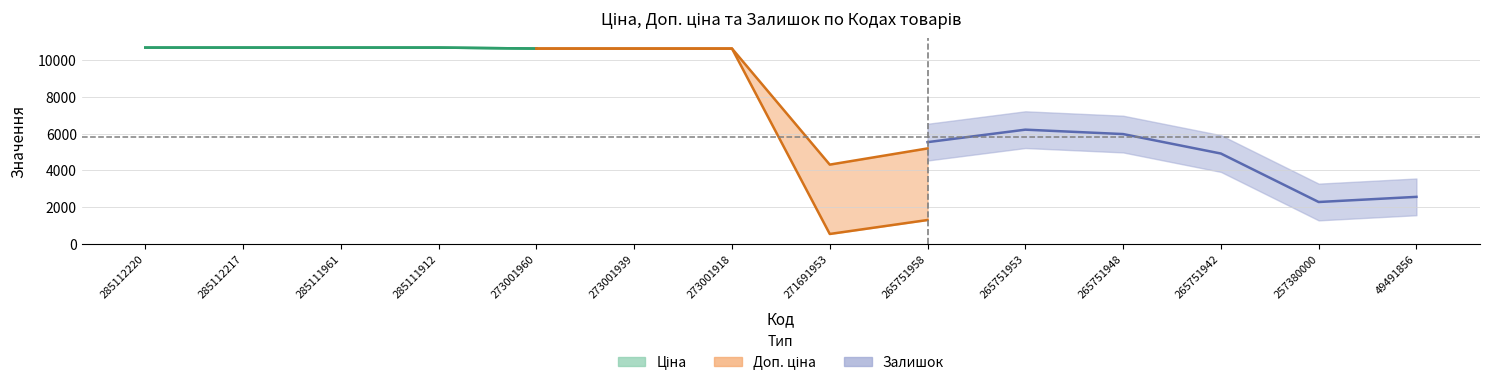

At which category is the sum across all series the highest?

285112220